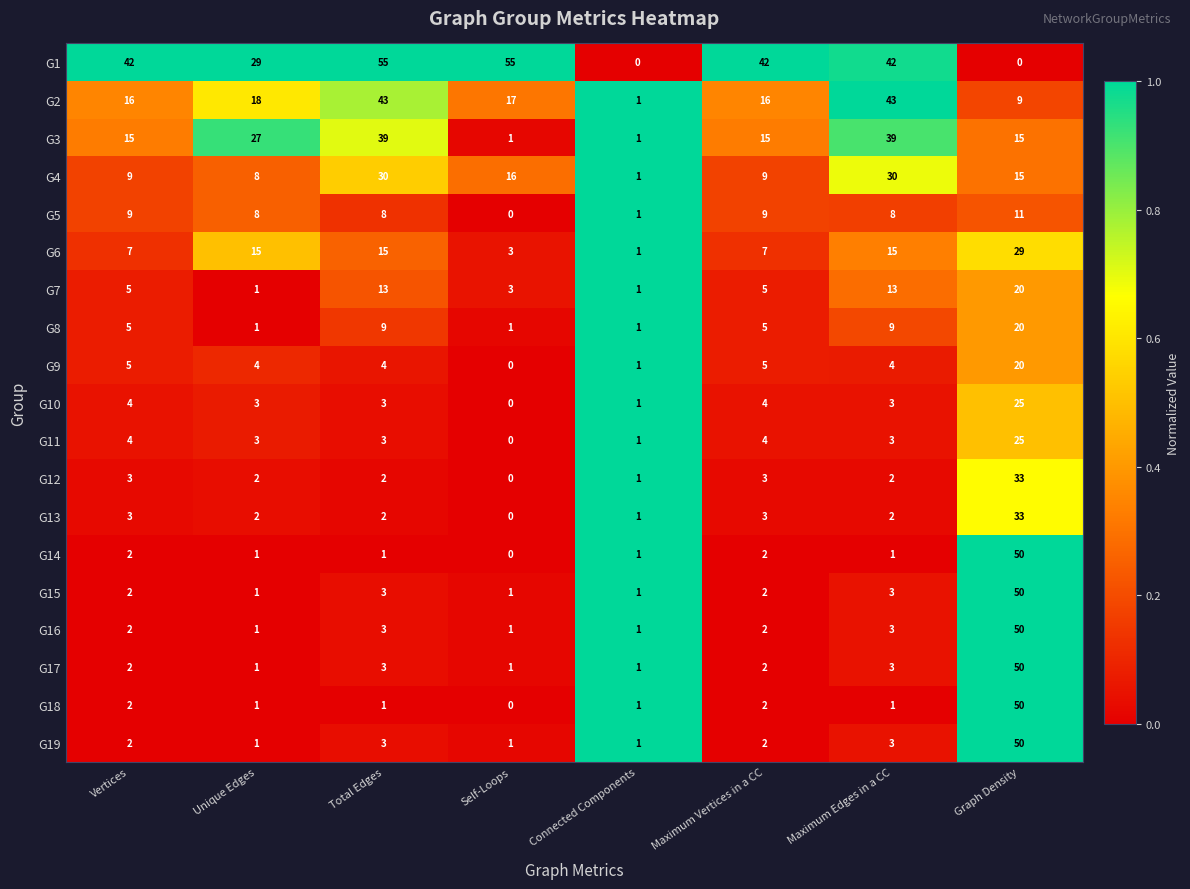

What is the total value across all series at Unique Edges?

127